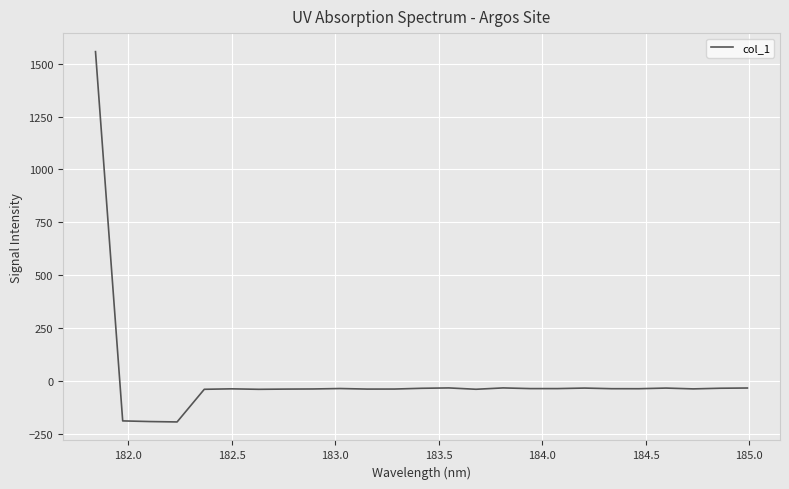

What is the greatest value displayed?

1558.1